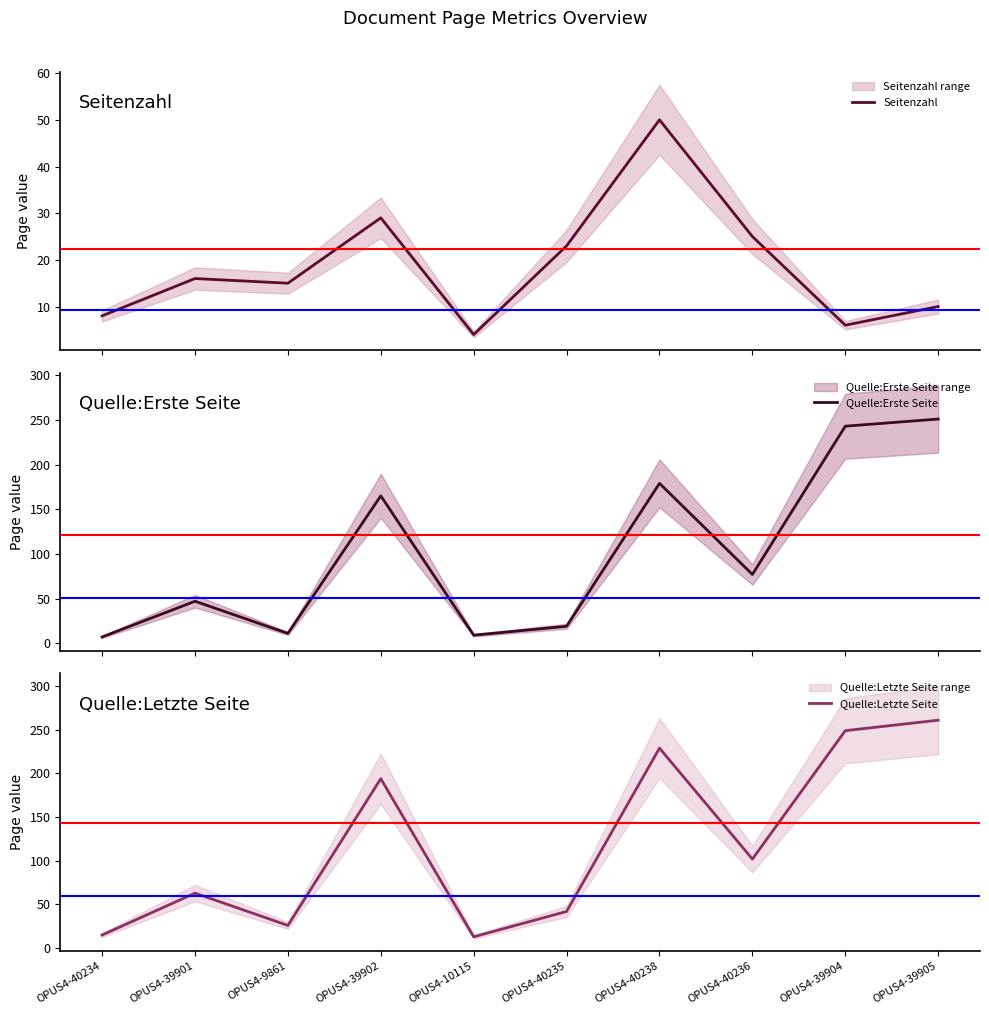

List the series in order of their overall mean, highest first.

Quelle:Letzte Seite, Quelle:Erste Seite, Seitenzahl